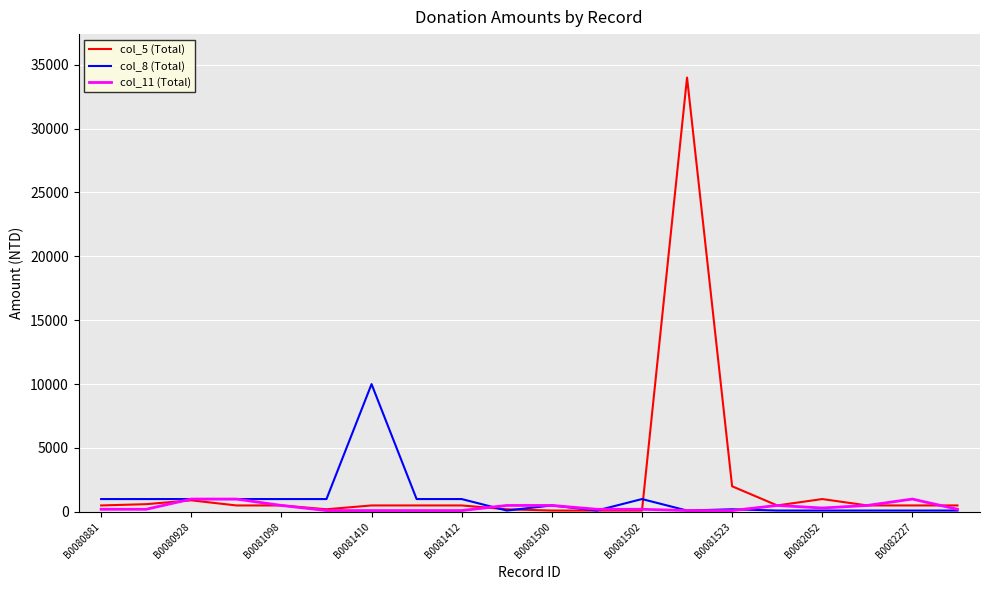

What is the greatest value displayed?

34000